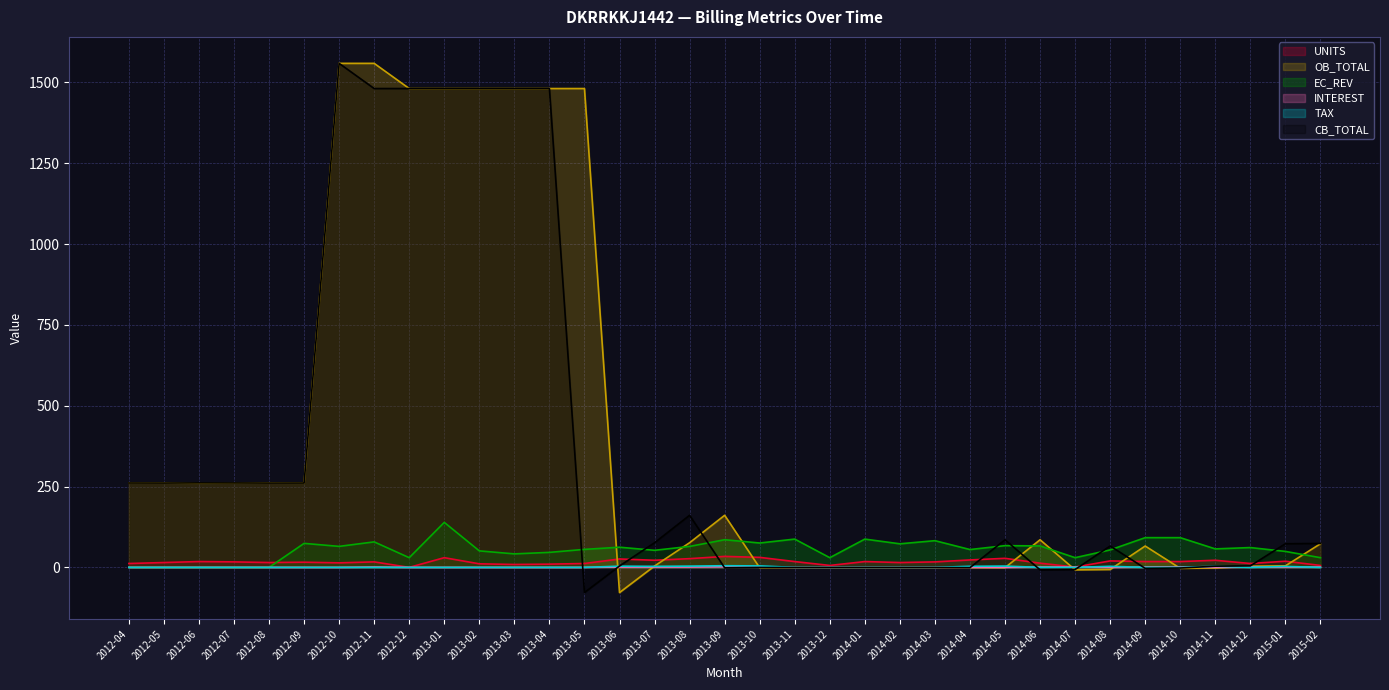

In OB_TOTAL, how many points are lower than both neighbors (excluding endpoints)?

7